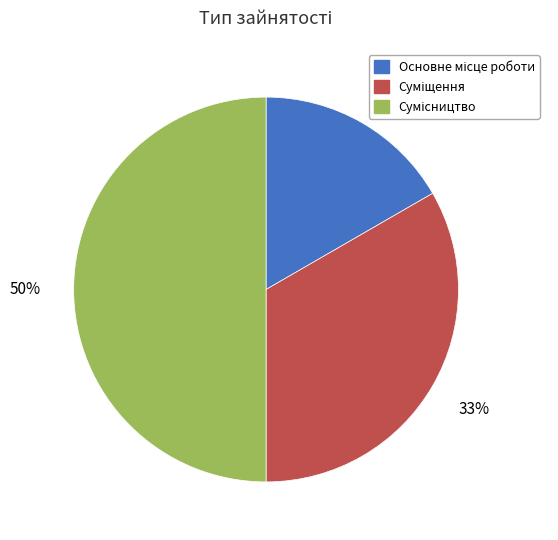

To the nearest percent, what is the average slice percentage?

33%